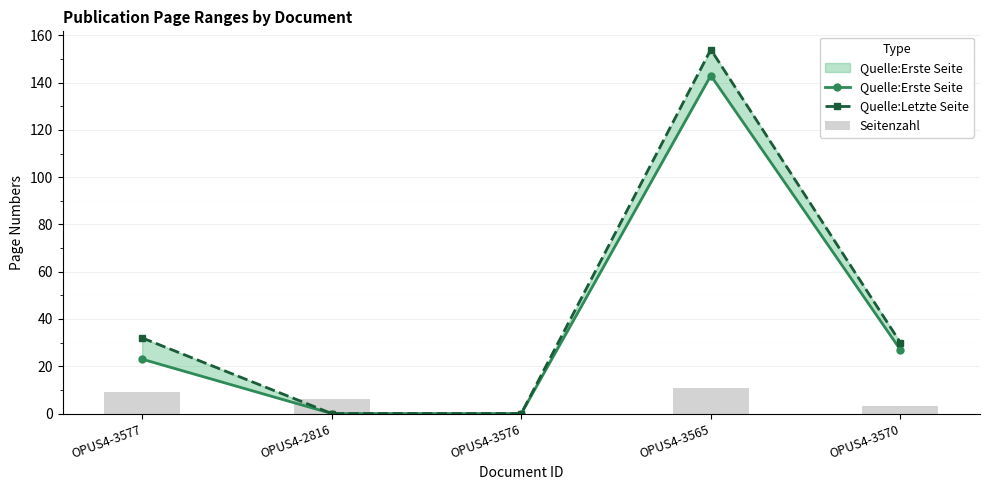

At OPUS4-3565, list the series in order from smallest to largest.

Seitenzahl, Quelle:Erste Seite, Quelle:Letzte Seite